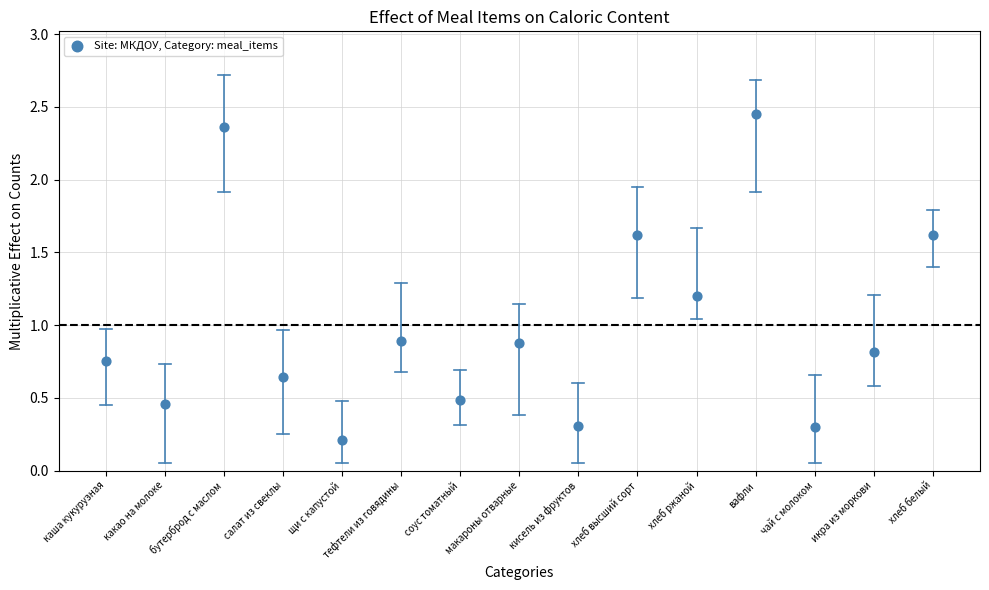

What is the range of Y values (max minus min)?

2.2